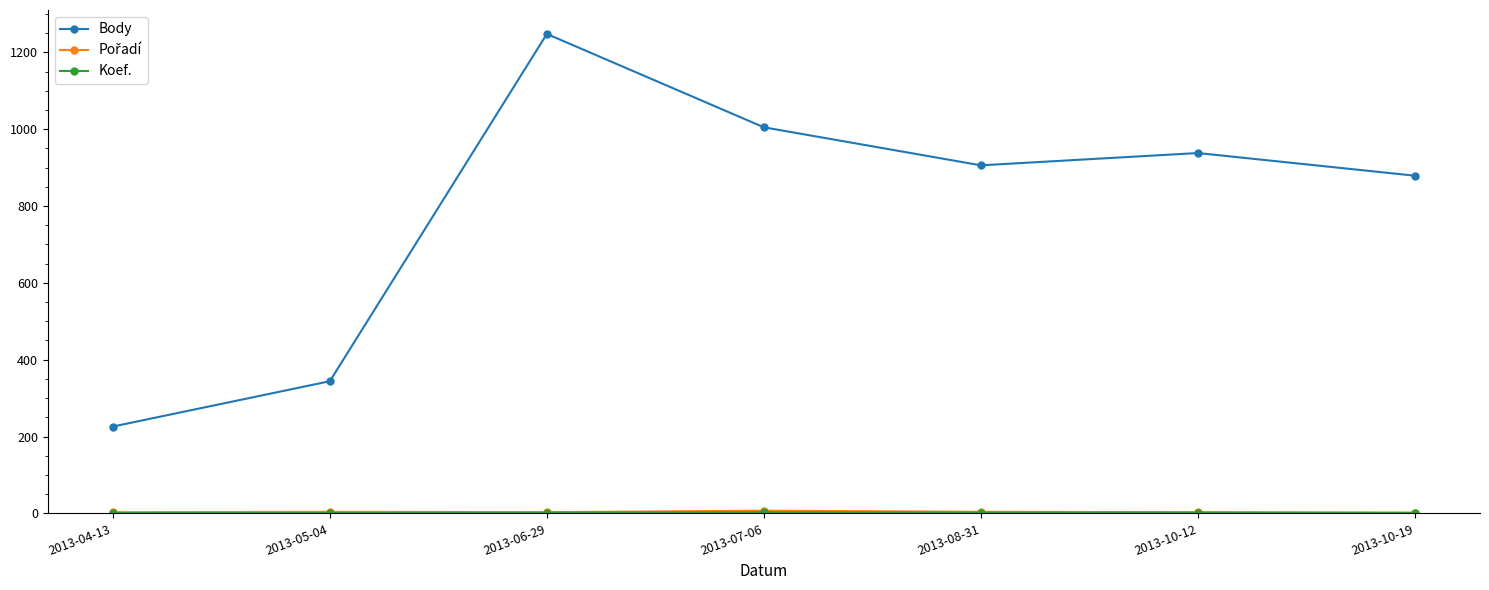

What is the label of the 1st point from the right?

2013-10-19